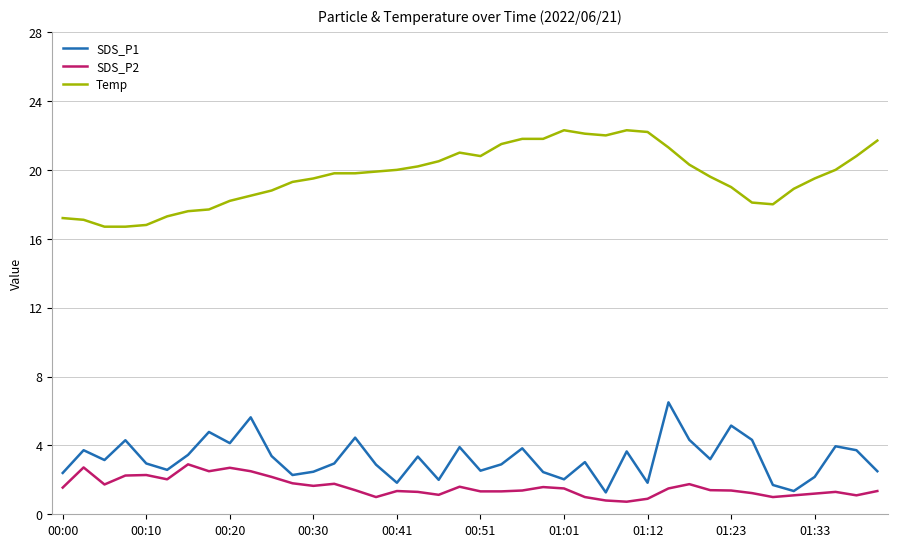

True or false: Temp and SDS_P2 intersect in this chart.

False